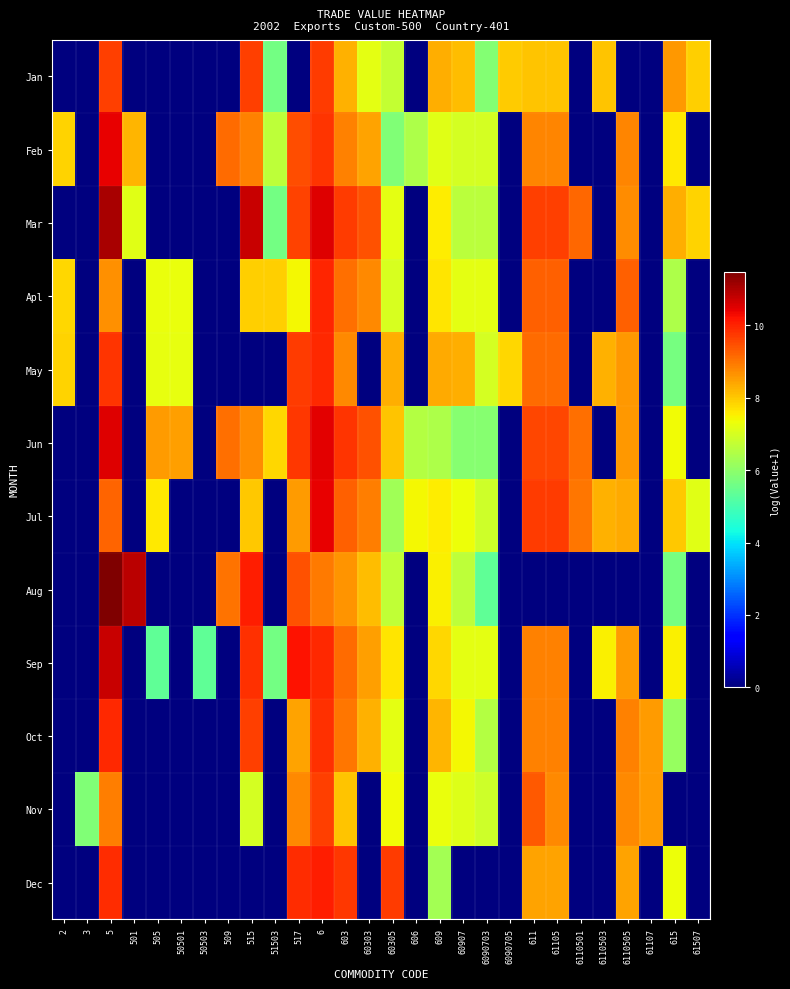

How many data points does each series have?

28